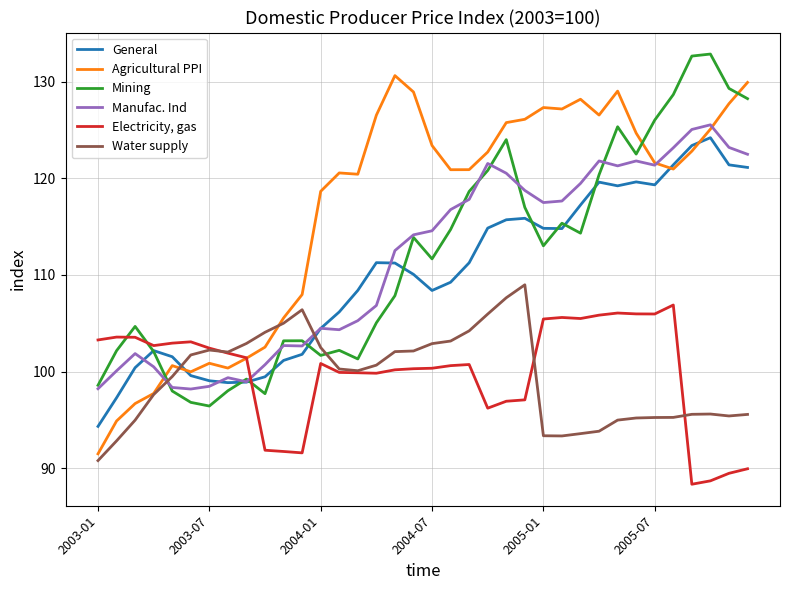

Rank the series by their maximum value, from lowest to highest.

Electricity, gas, Water supply, General, Manufac. Ind, Agricultural PPI, Mining